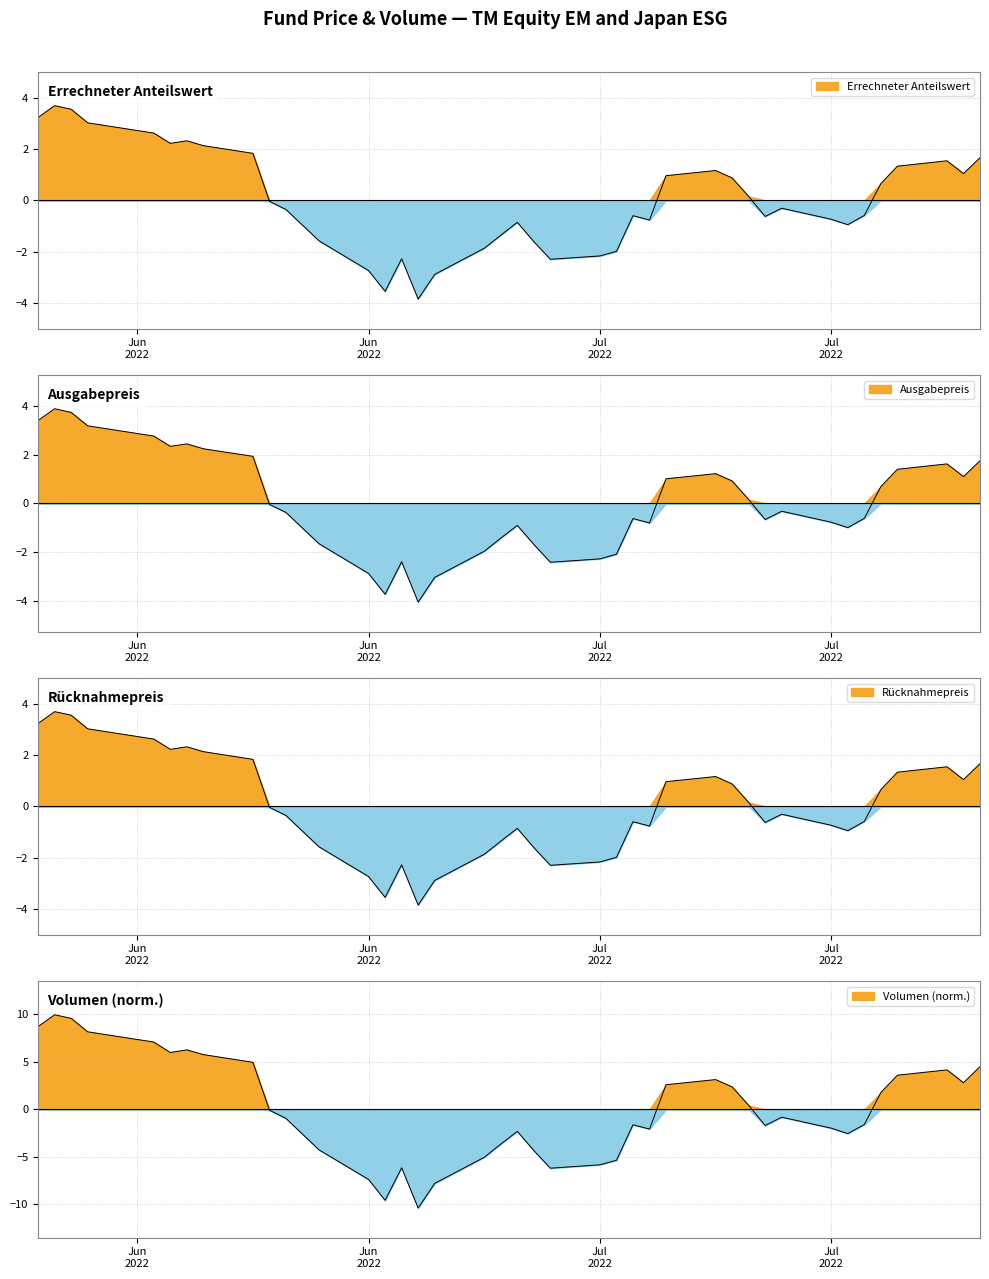

The Errechneter Anteilswert series shows -0.5 at Jul 2022. True or false?

False